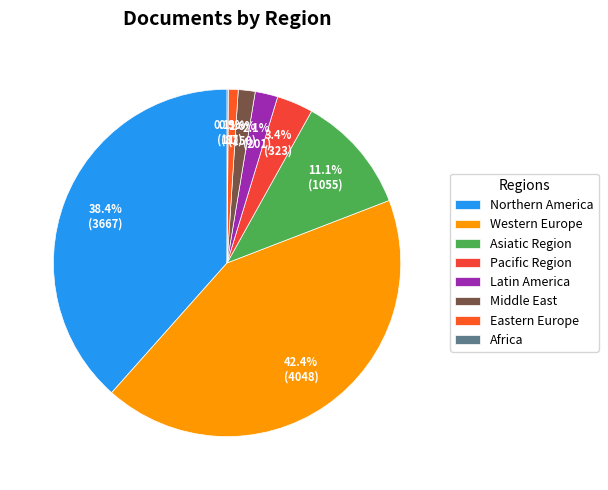

True or false: Asiatic Region accounts for 11% of the total.

True